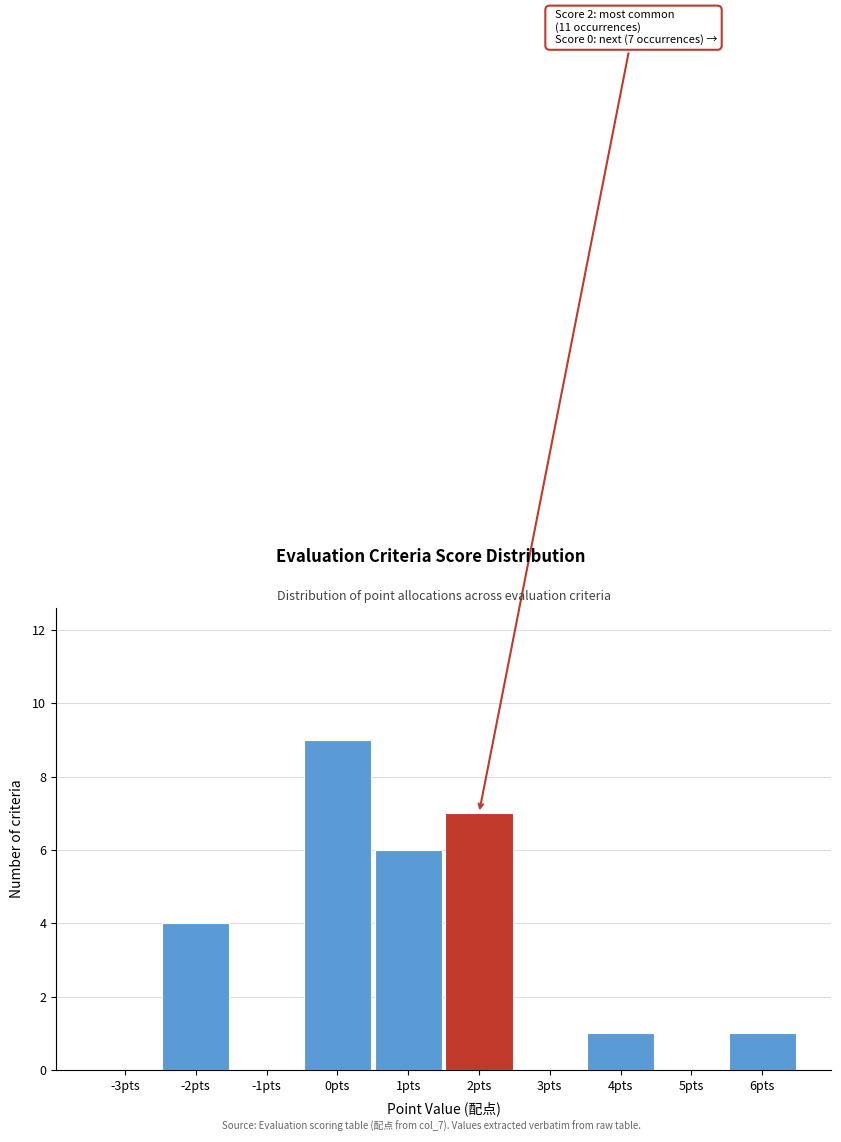

Reading right to left, transcribe all the data shown in this chart.

6pts=1	5pts=0	4pts=1	3pts=0	2pts=7	1pts=6	0pts=9	-1pts=0	-2pts=4	-3pts=0